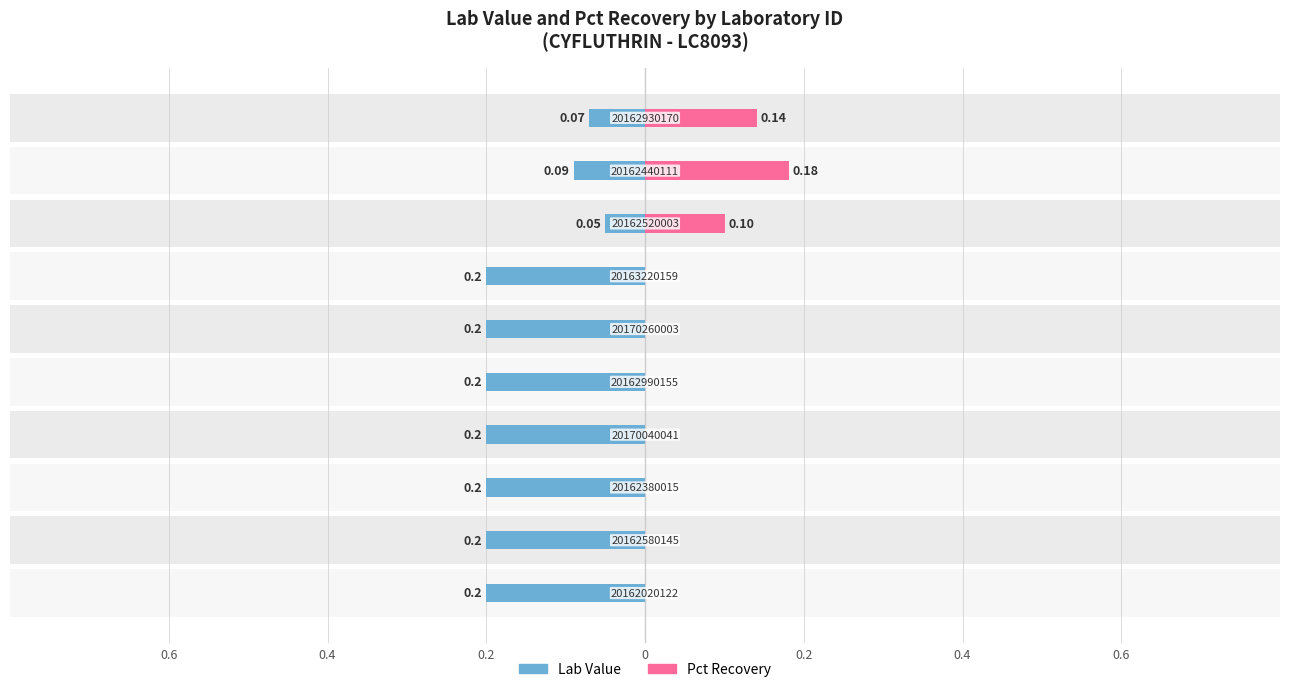

Between 0.4 and 7, which is larger?

7